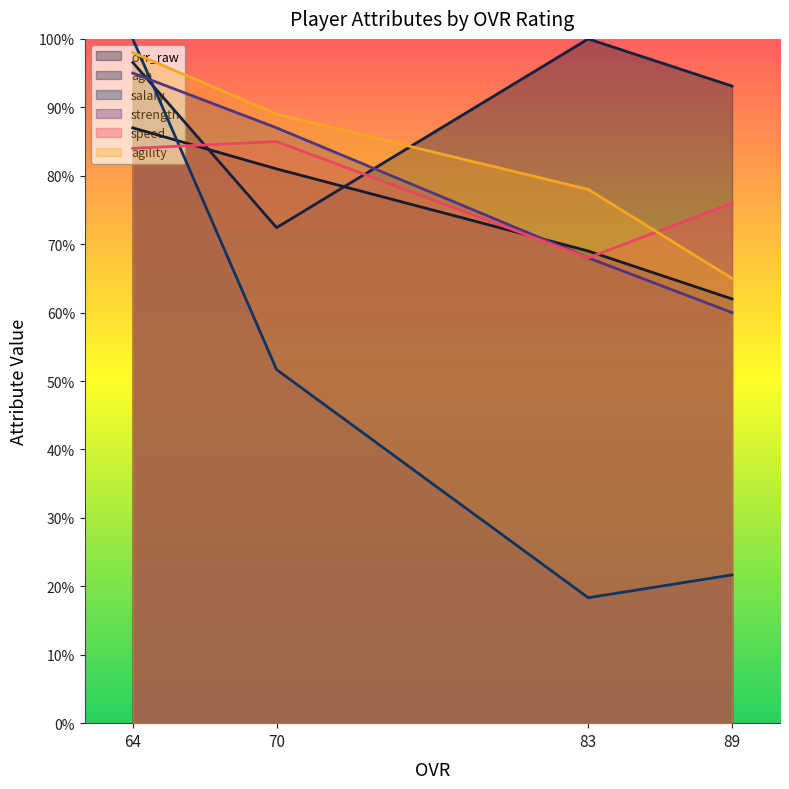

What is the value of the ovr_raw point at the 4th from the left?

62.0